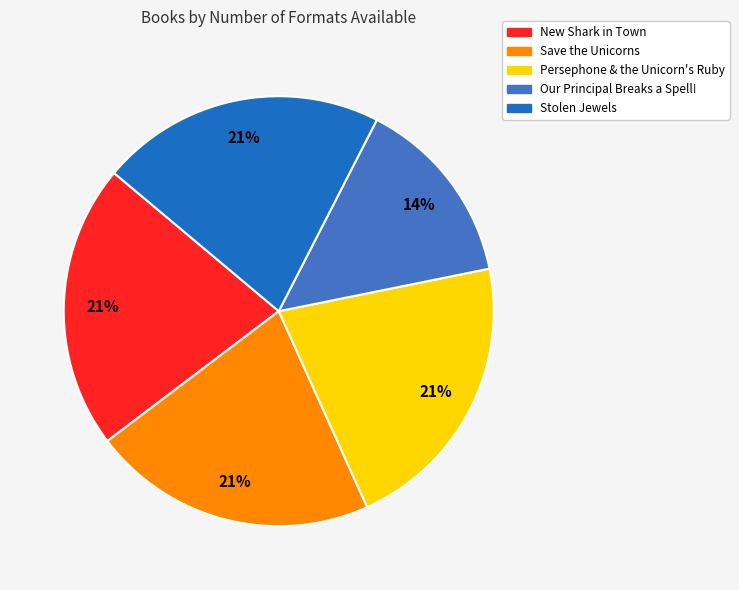

To the nearest percent, what percentage of the pie is Save the Unicorns?

21%